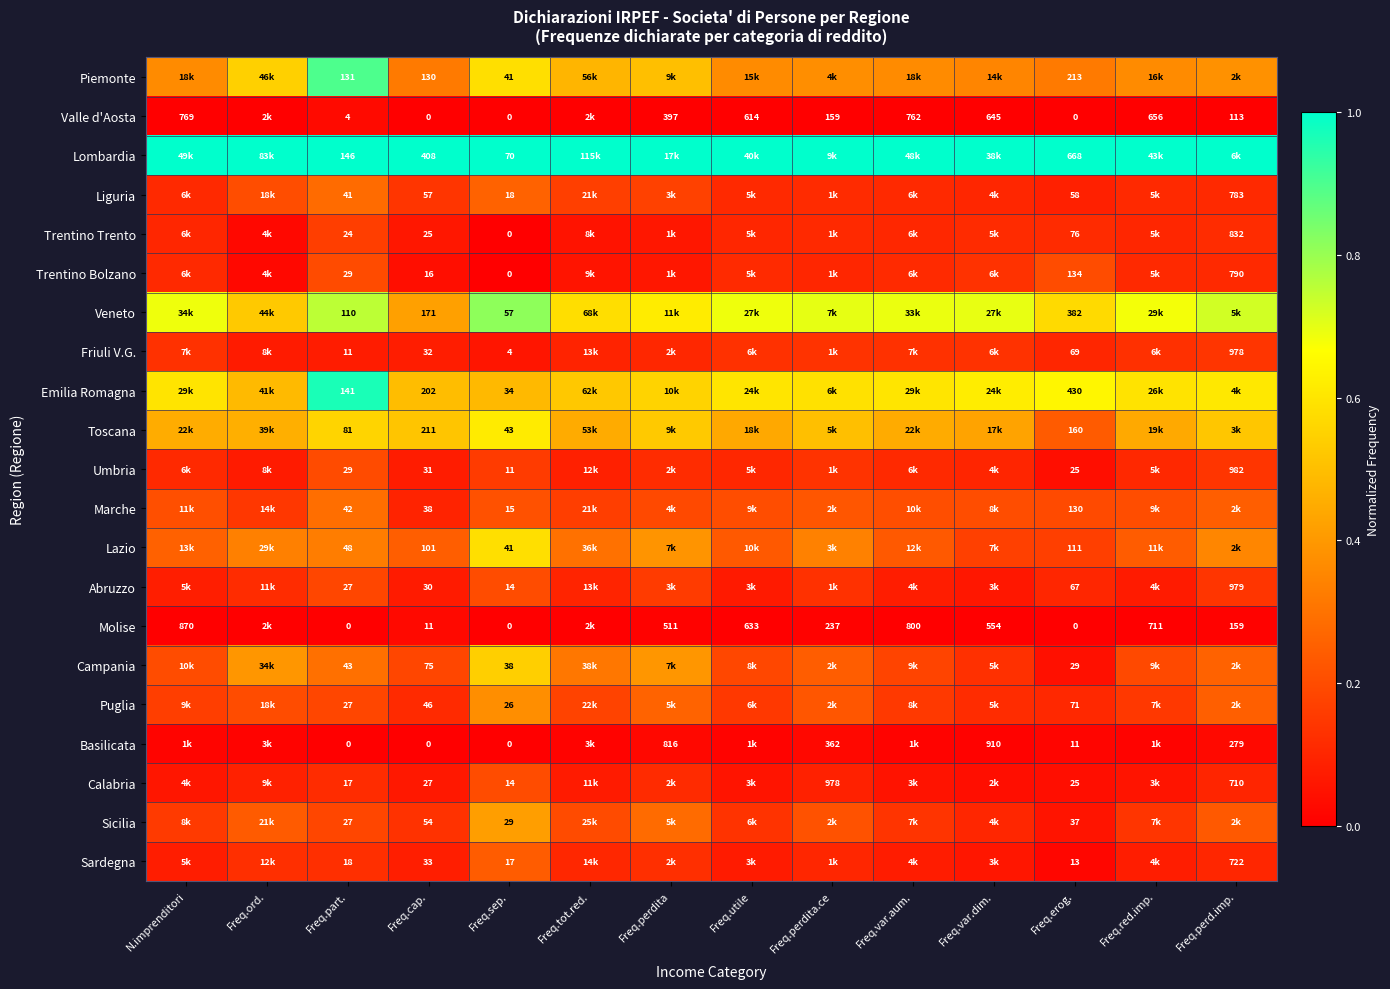

Is the value of Valle d'Aosta at Freq.cap. greater than the value of Sardegna at Freq.cap.?

No